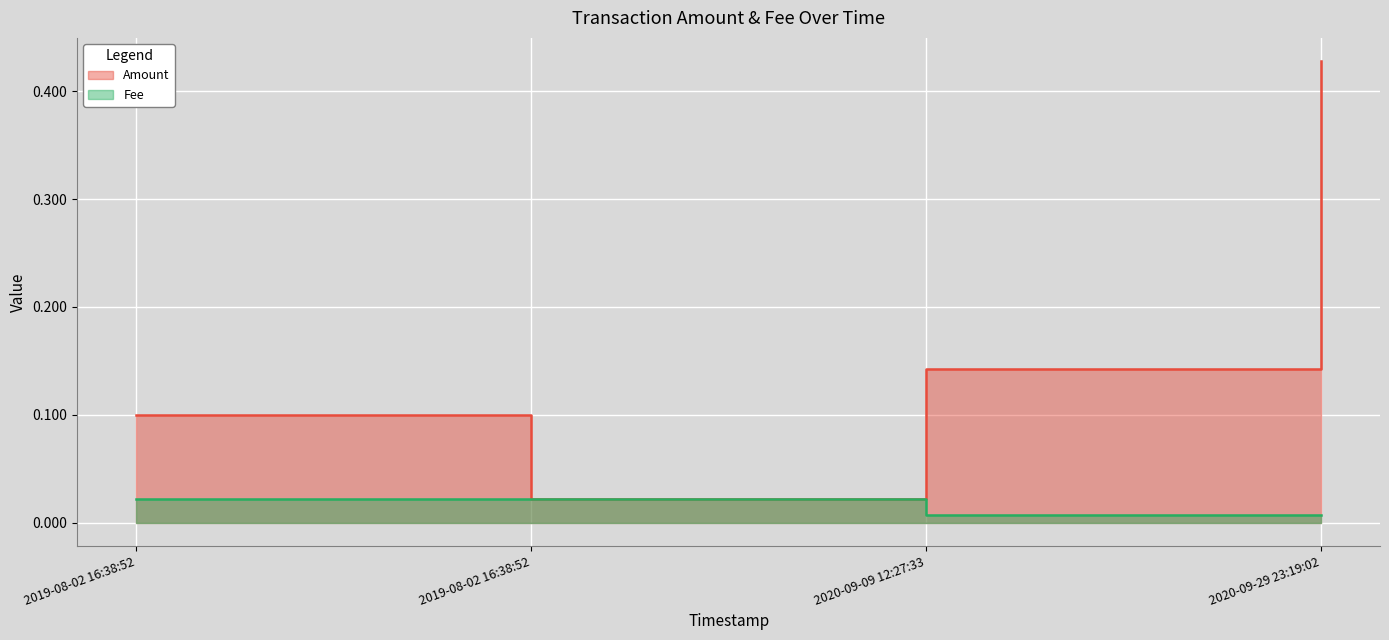

Reading left to right, transcribe all the data shown in this chart.

Amount: 2019-08-02 16:38:52=0.1	2019-08-02 16:38:52=0.0	2020-09-09 12:27:33=0.1	2020-09-29 23:19:02=0.4
Fee: 2019-08-02 16:38:52=0.0	2019-08-02 16:38:52=0.0	2020-09-09 12:27:33=0.0	2020-09-29 23:19:02=0.0